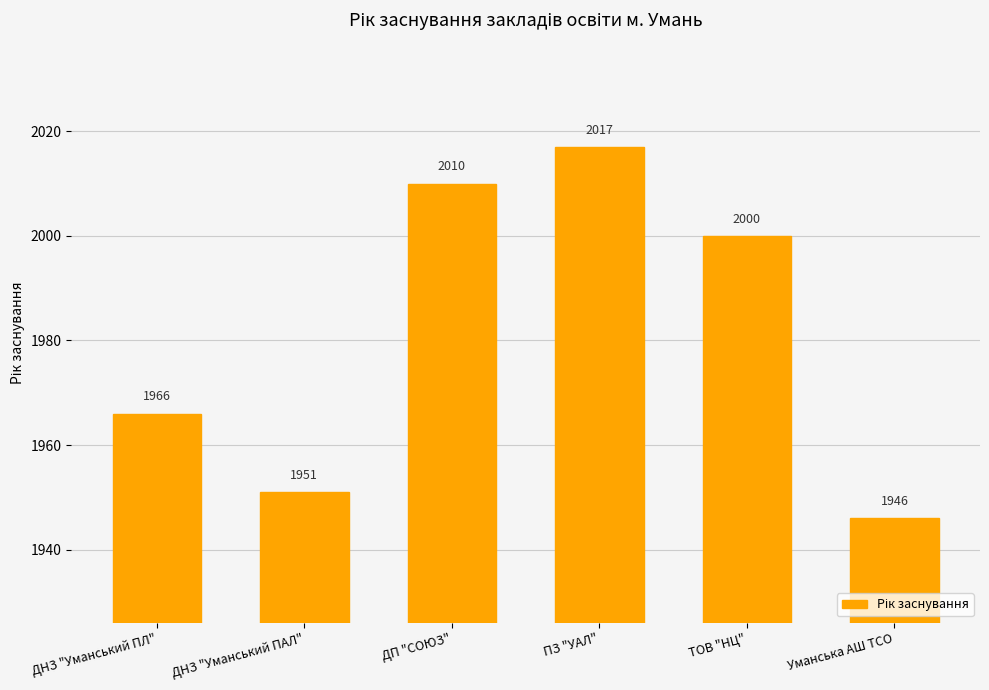

Count the number of categories in the chart.

6